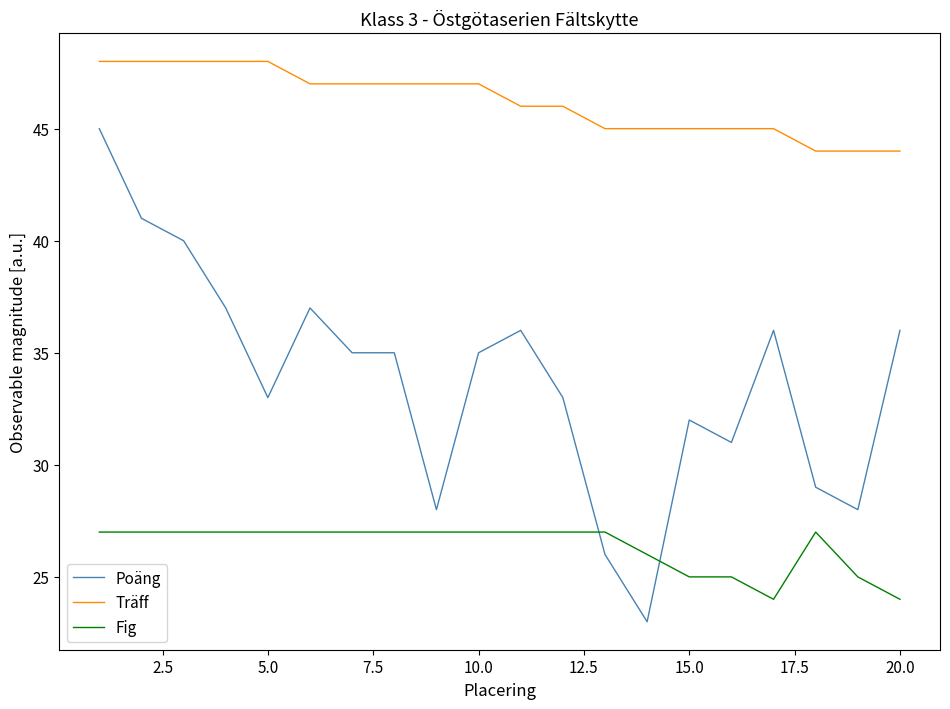

List the series in order of their overall mean, lowest first.

Fig, Poäng, Träff